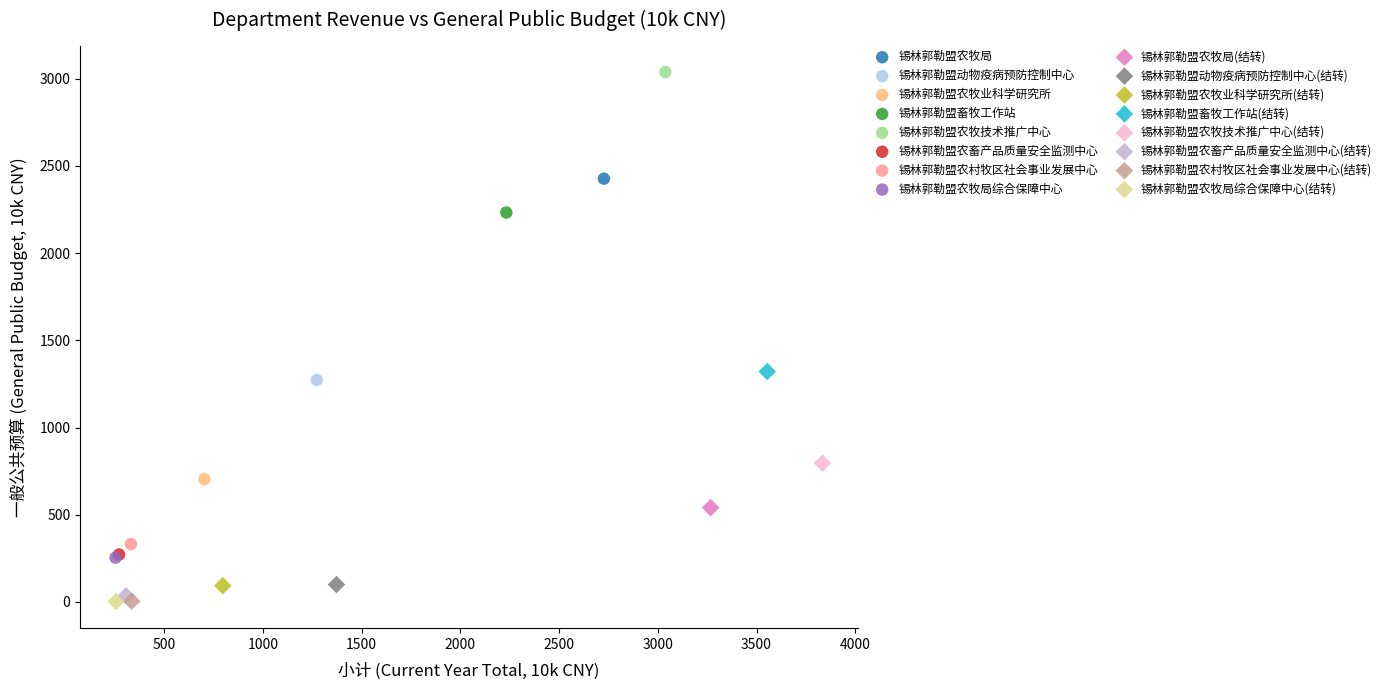

What are all the series names shown in the legend?

锡林郭勒盟农牧局, 锡林郭勒盟动物疫病预防控制中心, 锡林郭勒盟农牧业科学研究所, 锡林郭勒盟畜牧工作站, 锡林郭勒盟农牧技术推广中心, 锡林郭勒盟农畜产品质量安全监测中心, 锡林郭勒盟农村牧区社会事业发展中心, 锡林郭勒盟农牧局综合保障中心, 锡林郭勒盟农牧局(结转), 锡林郭勒盟动物疫病预防控制中心(结转), 锡林郭勒盟农牧业科学研究所(结转), 锡林郭勒盟畜牧工作站(结转), 锡林郭勒盟农牧技术推广中心(结转), 锡林郭勒盟农畜产品质量安全监测中心(结转), 锡林郭勒盟农村牧区社会事业发展中心(结转), 锡林郭勒盟农牧局综合保障中心(结转)